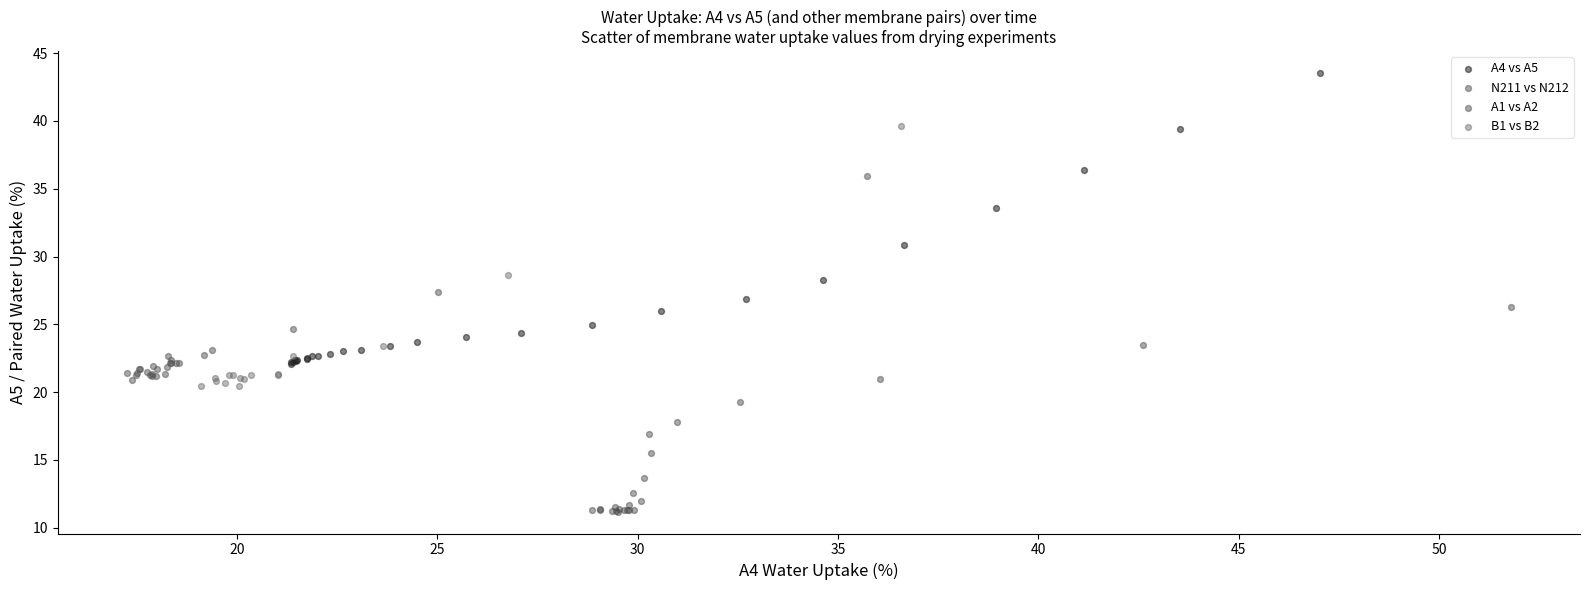

Which series reaches the maximum Y coordinate?

A4 vs A5